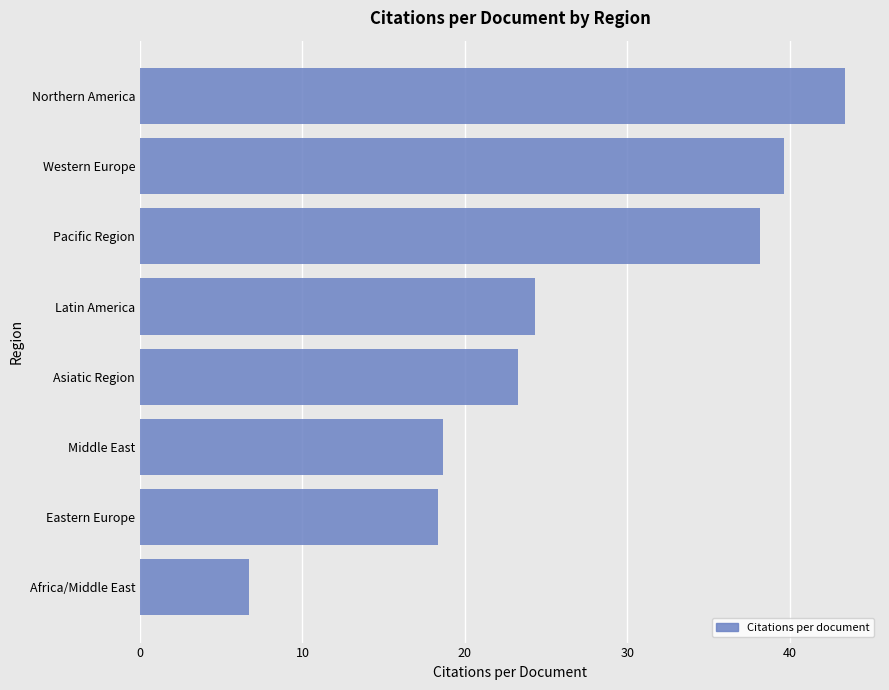

Reading bottom to top, list all the values displayed in this chart.

Africa/Middle East=6.7	Eastern Europe=18.4	Middle East=18.7	Asiatic Region=23.3	Latin America=24.3	Pacific Region=38.2	Western Europe=39.6	Northern America=43.4